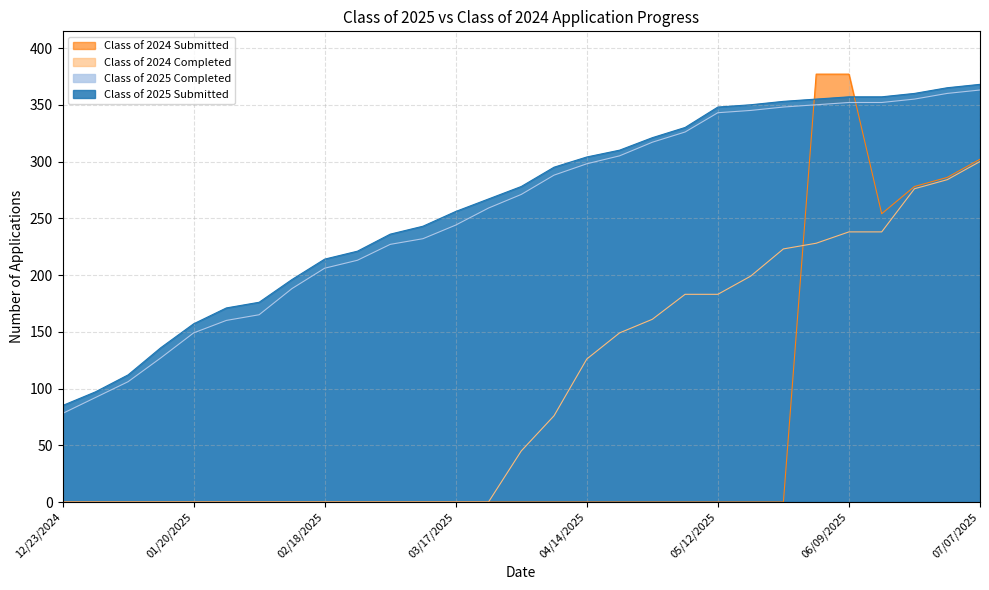

Does the chart display data point markers on the line(s)?

No